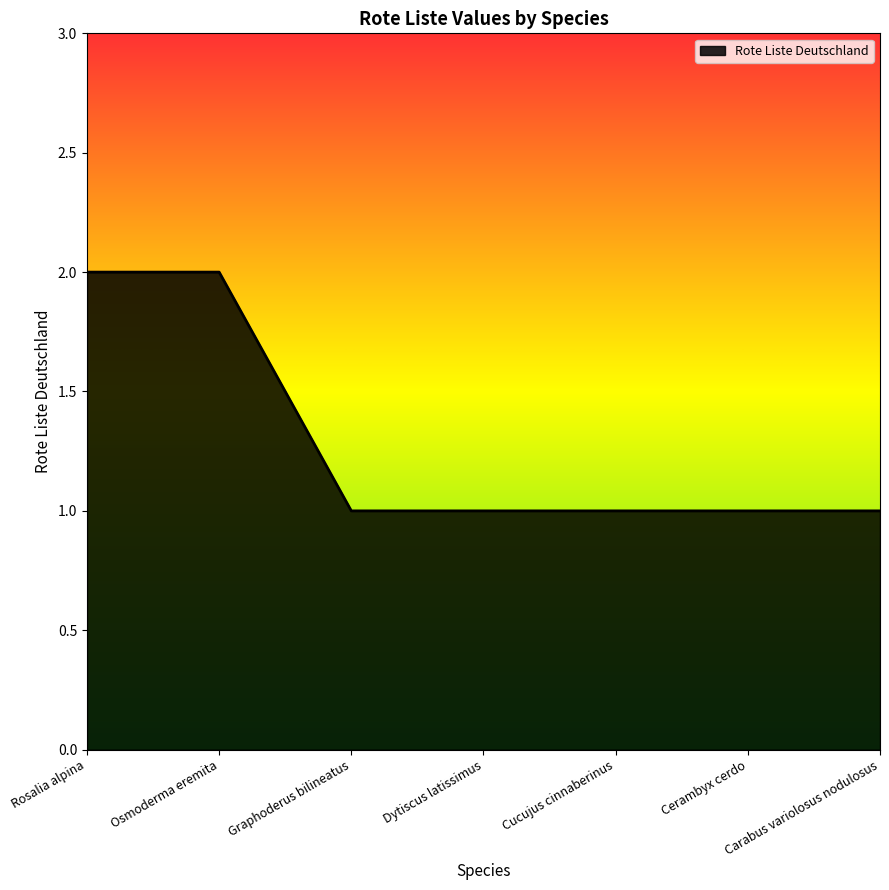

What value does the data have at Cerambyx cerdo?

1